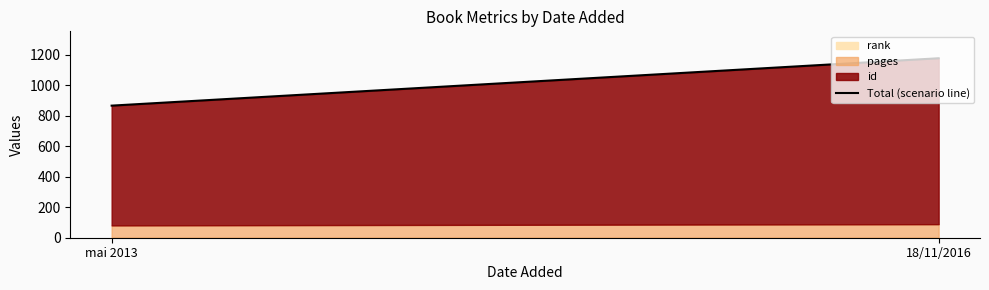

How many lines are shown in the chart?

3